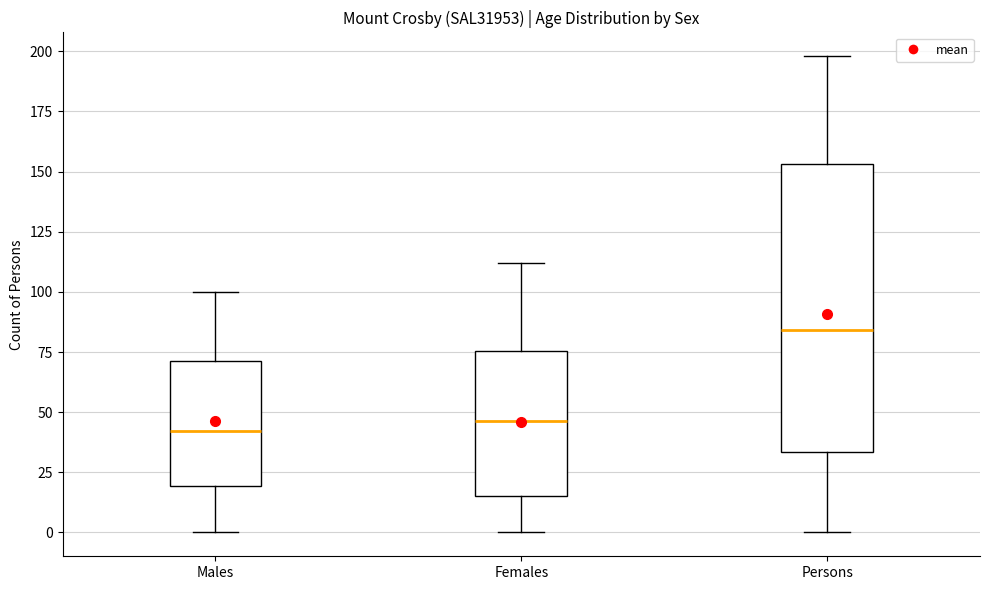

Reading left to right, transcribe this box plot: for each box, give where its median line is, the range the box spans, and where its two whiskers end, as read against the y-axis. The values are not printed on the chart, so give them approximately, as read against the axis.

Males: median 40, box 20 to 70, whiskers 0 to 100
Females: median 45, box 15 to 75, whiskers 0 to 110
Persons: median 85, box 35 to 155, whiskers 0 to 200